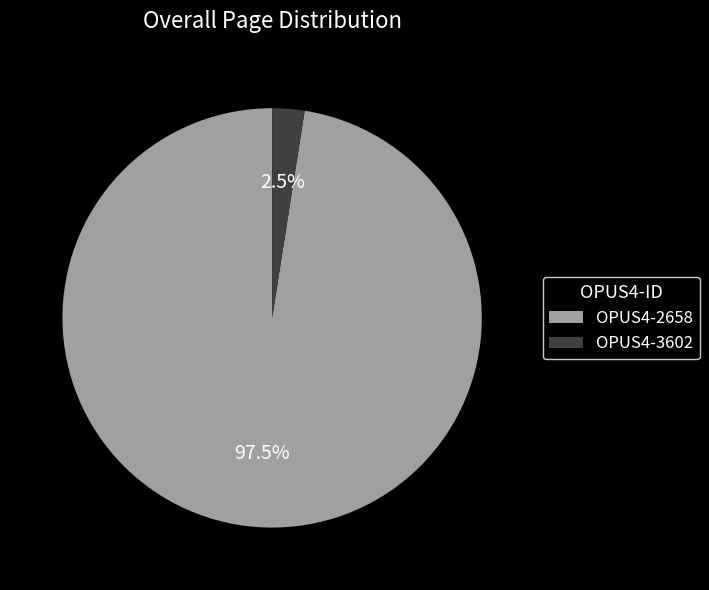

To the nearest percent, what is the combined percentage of OPUS4-3602 and OPUS4-2658?

100%